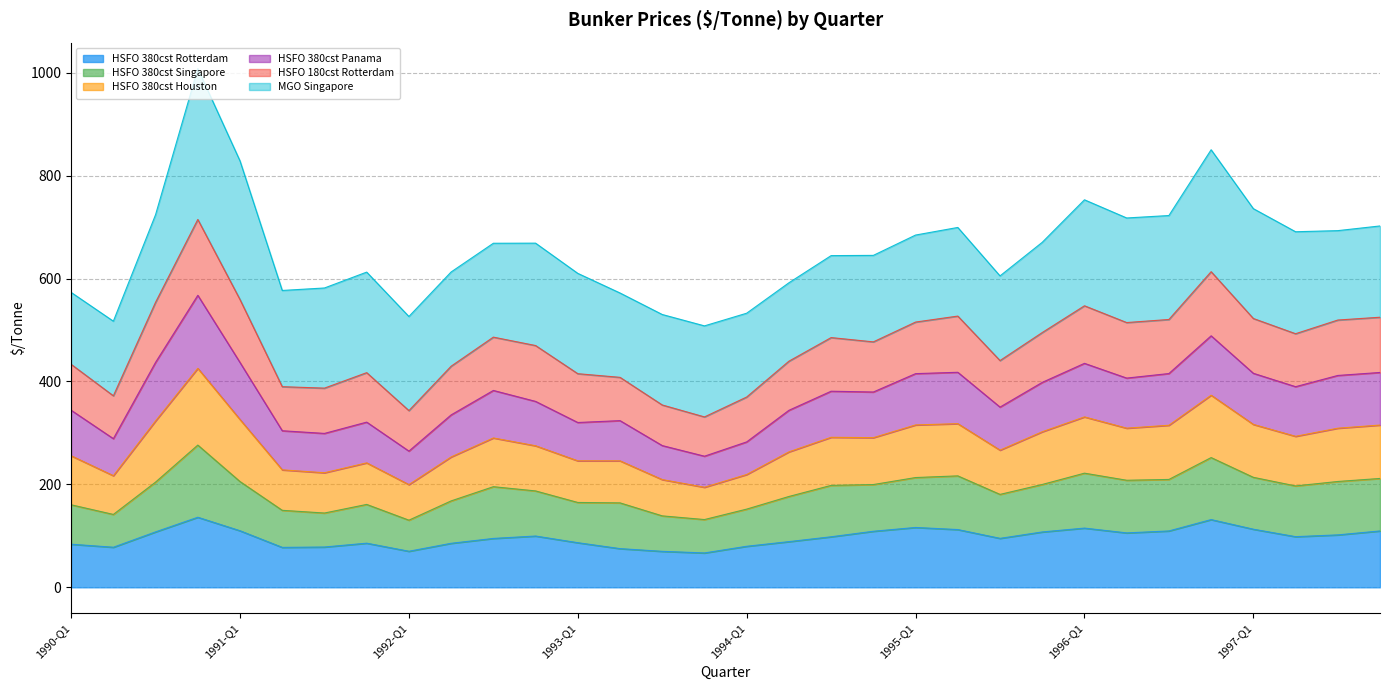

What is the minimum value for HSFO 380cst Rotterdam?

66.8